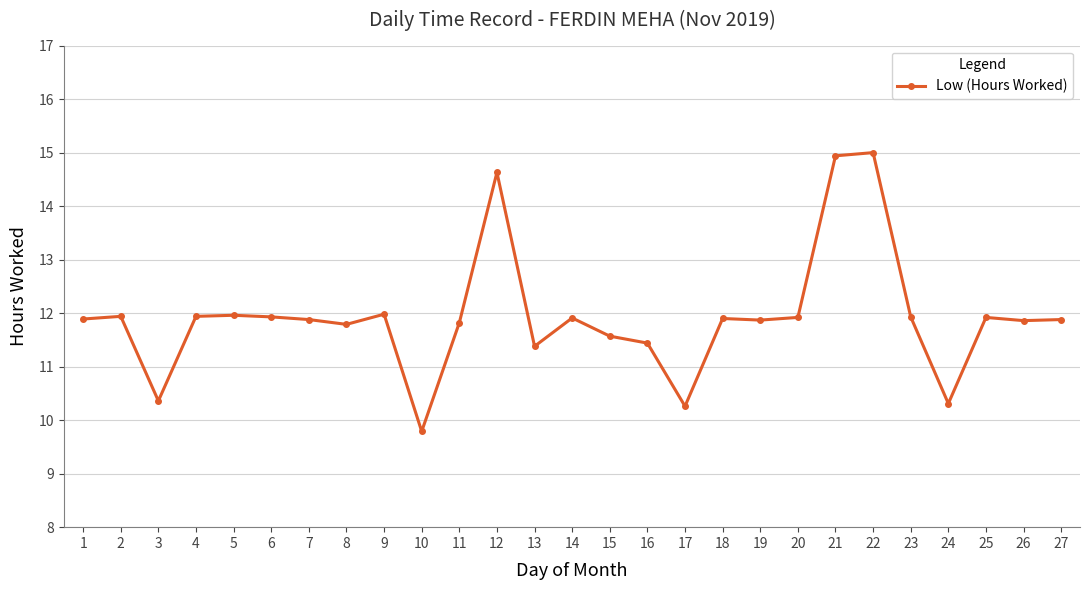

The value at 12 is 14.6. True or false?

True